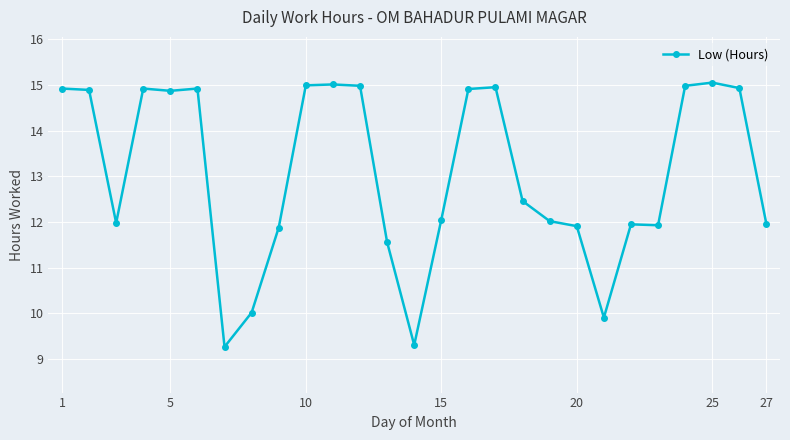

What is the value of the 10th point from the left?

15.0